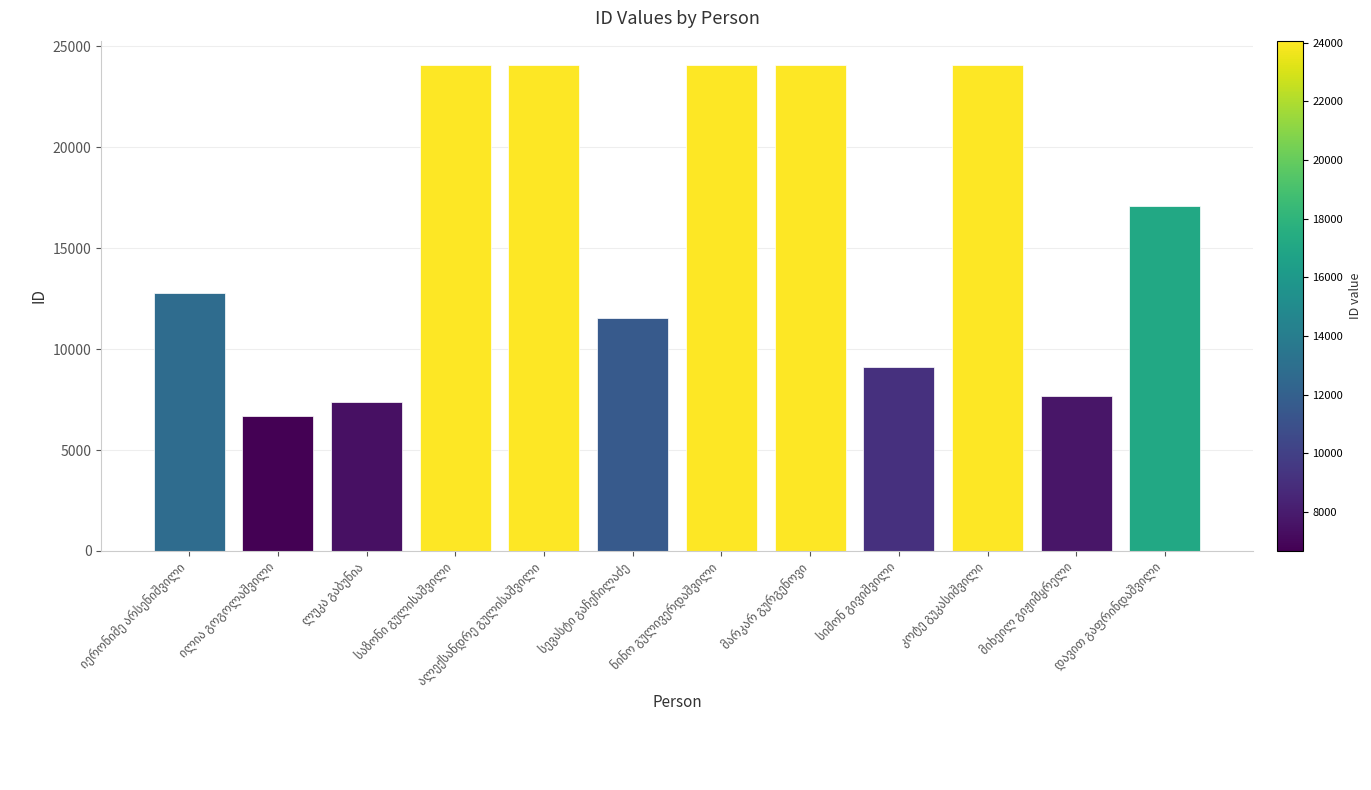

What is the difference between the maximum and minimum values?

17398